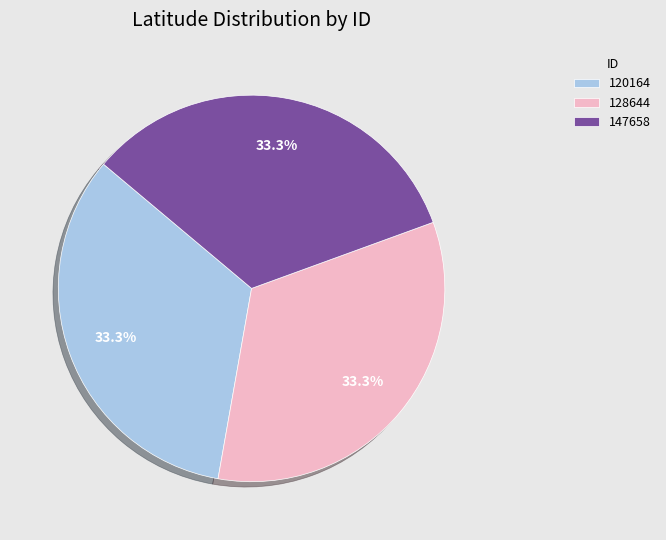

How many segments does this pie chart have?

3